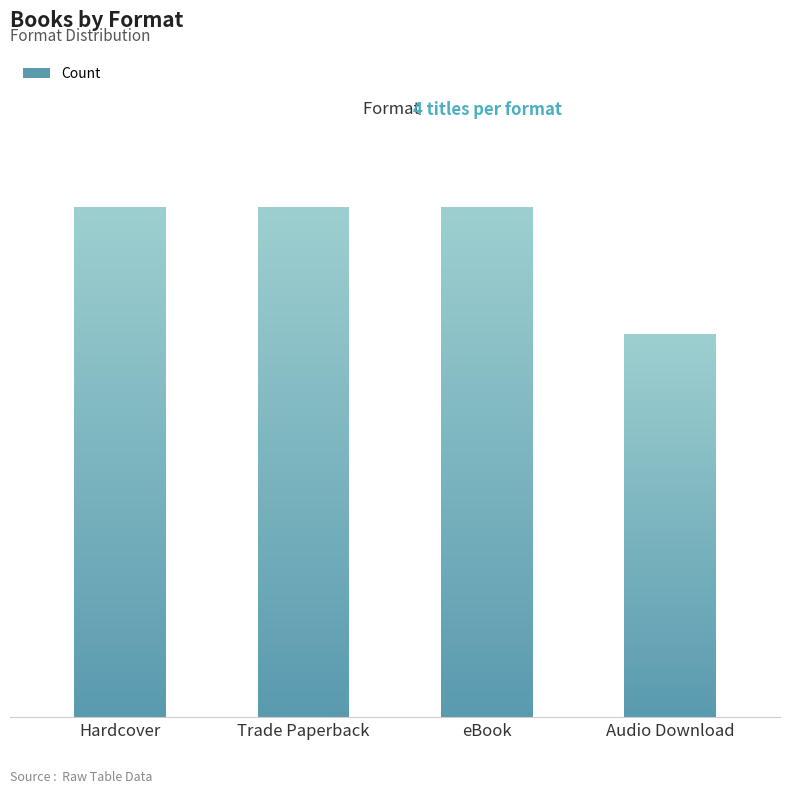

Is it true that the value at eBook is 3?

False